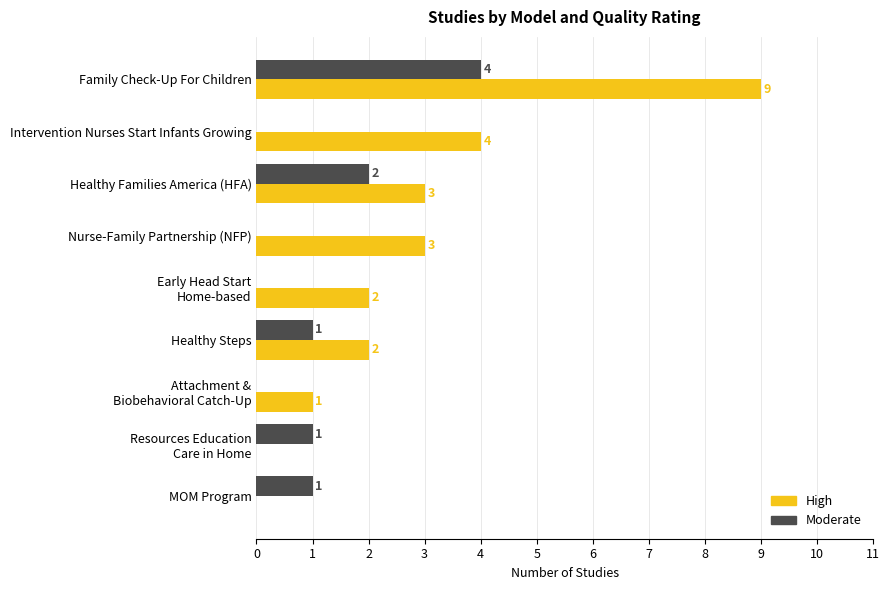

At which label does High reach its peak?

Family Check-Up For Children